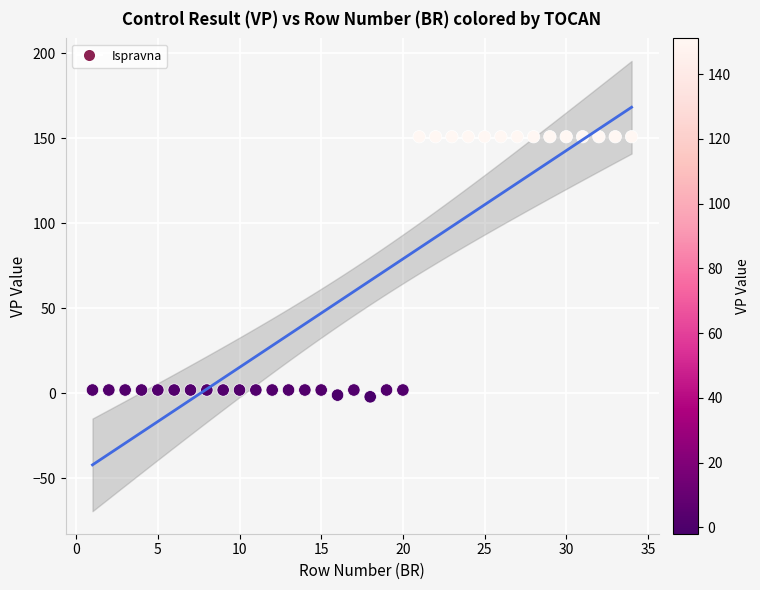

What is the range of Y values (max minus min)?

153